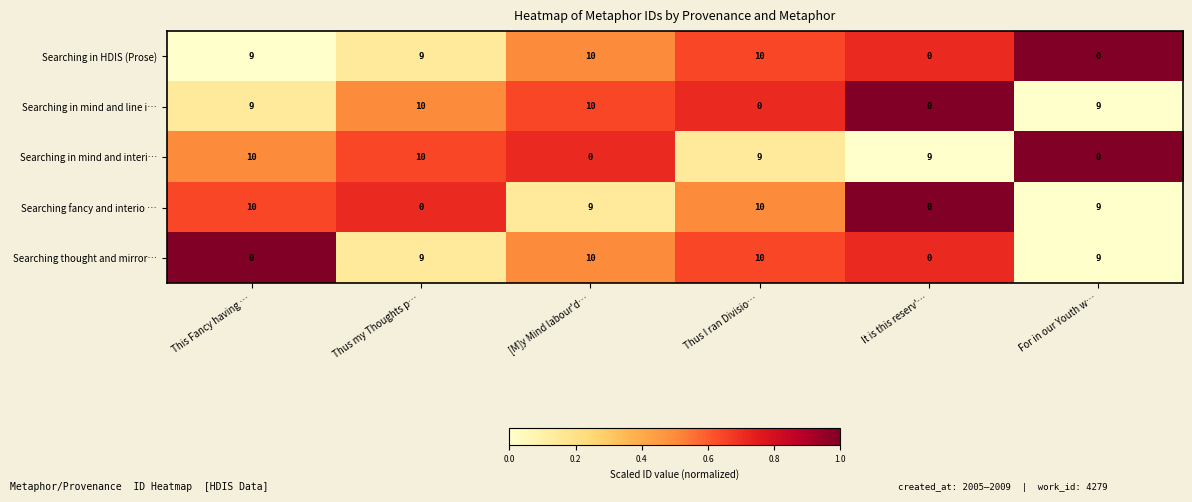

What is the sum of the Searching fancy and interio … values at It is this reserv'… and This Fancy having …?

10